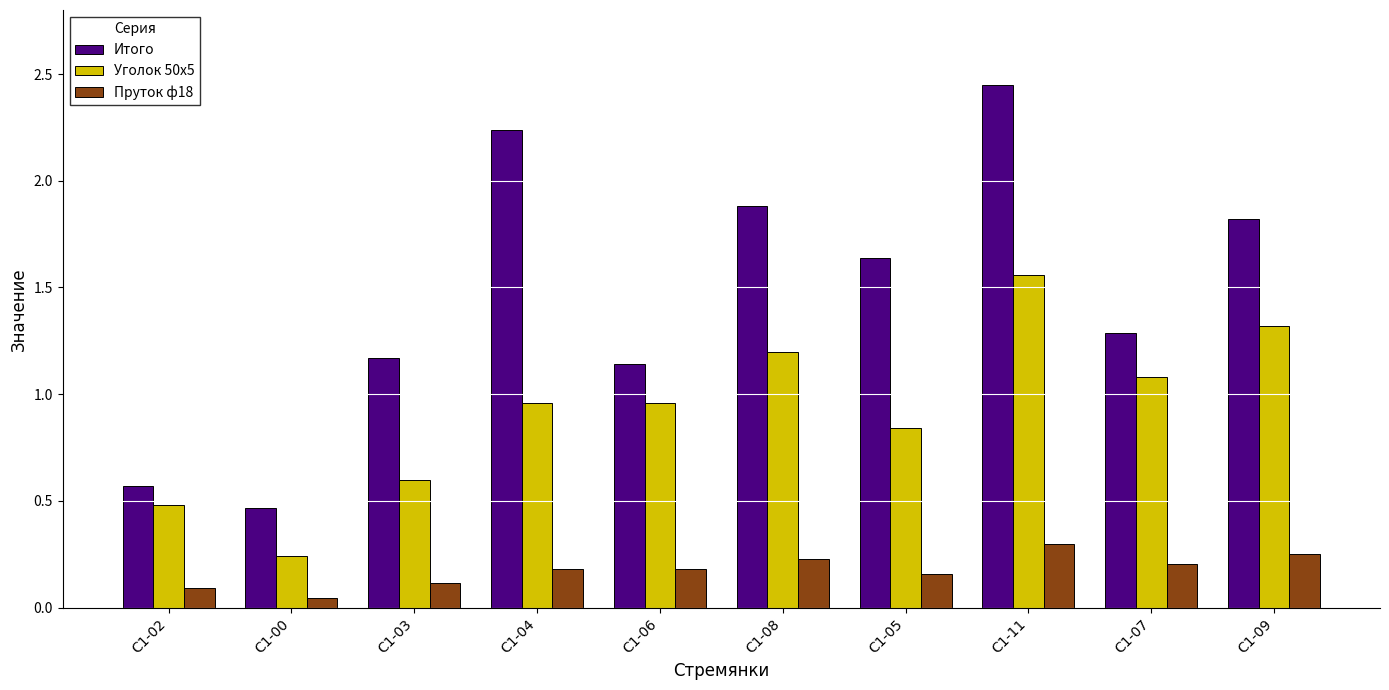

At which label does Итого reach its peak?

С1-11